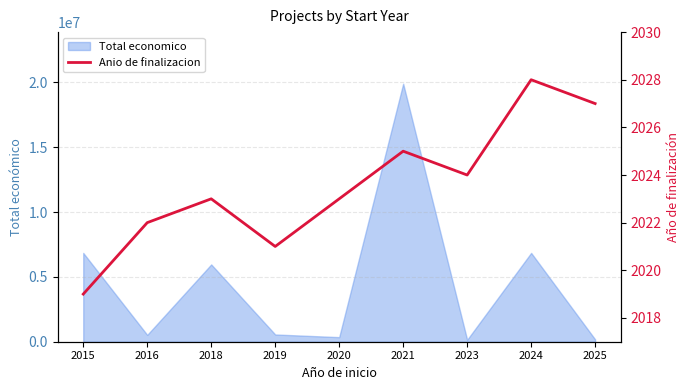

What is the value of the 8th point from the left?

2028